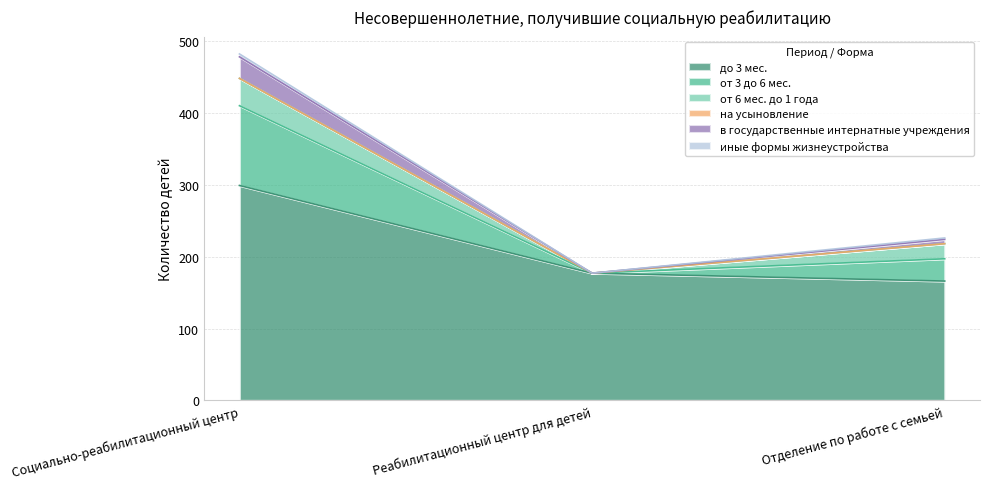

How many data points in до 3 мес. are less than 177?

1